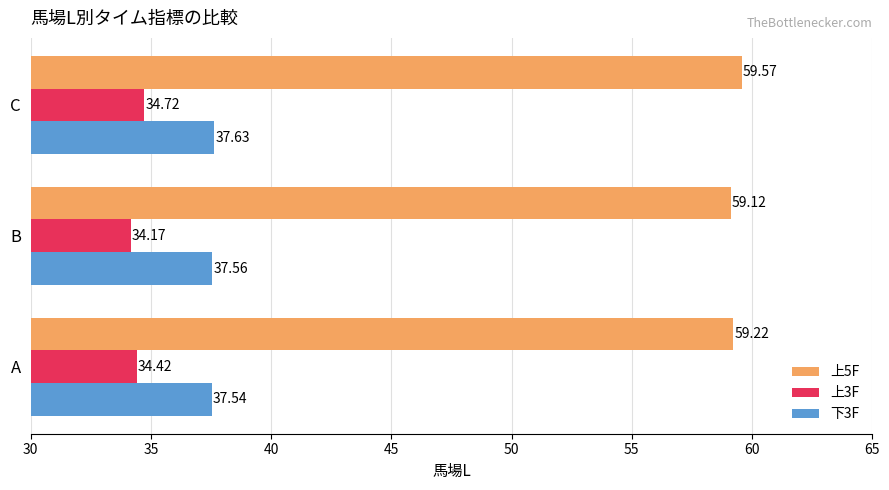

At which category is the sum across all series the highest?

C